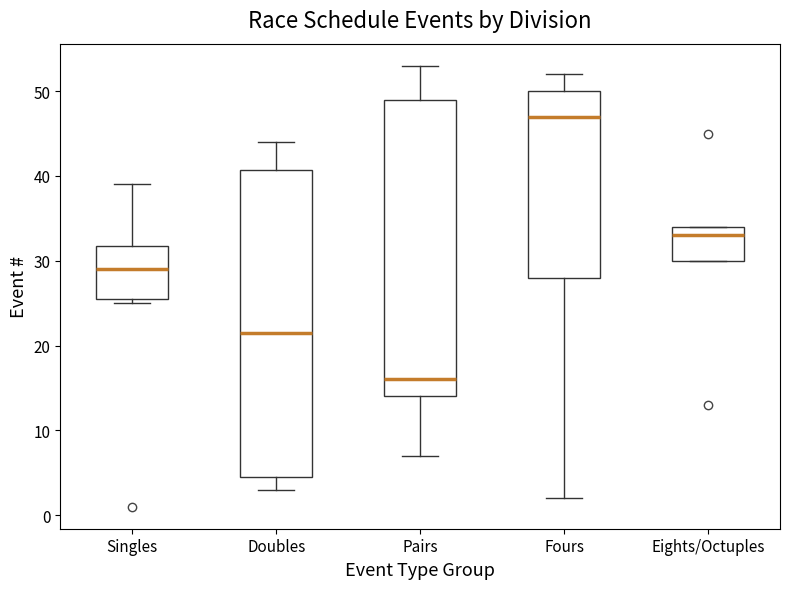

Which box's median line is the highest?

Fours